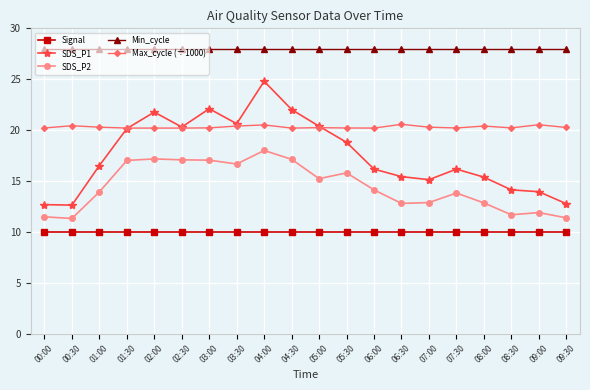

Count the number of categories in the chart.

20